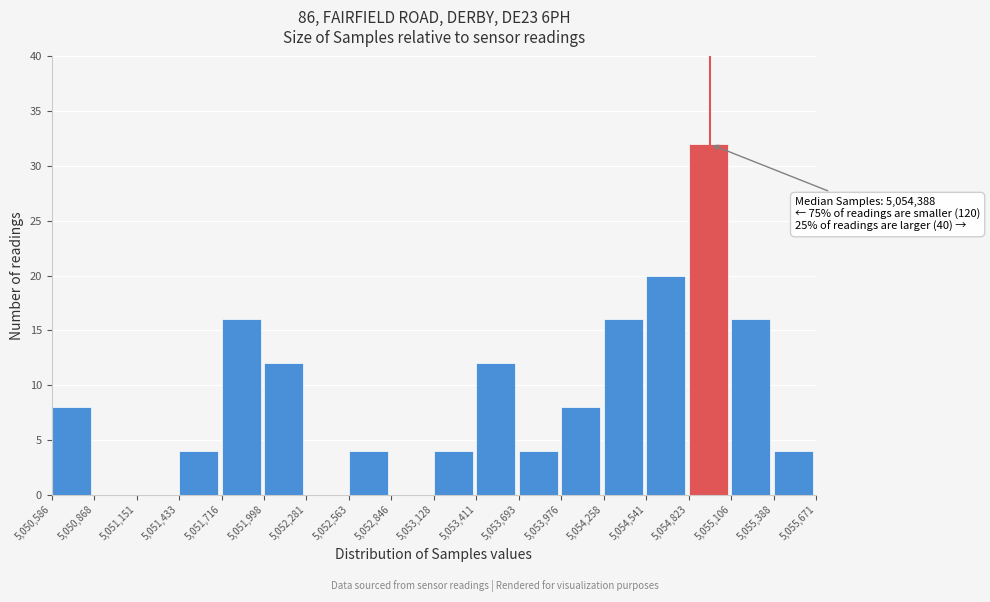

Which range on the x-axis has the tallest bar?

5,054,823 to 5,055,106